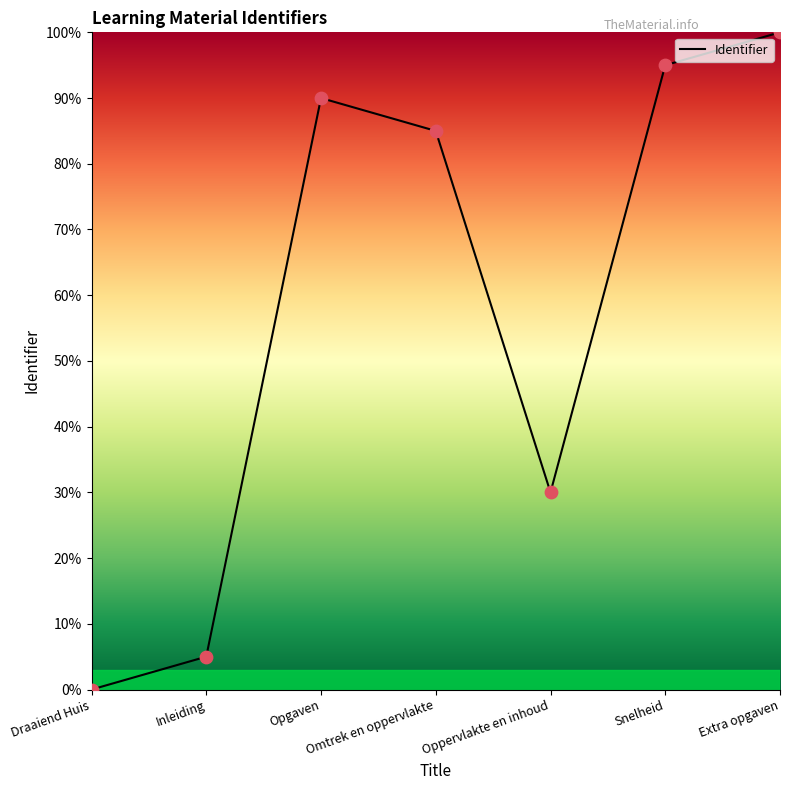

Which has a higher value, Oppervlakte en inhoud or Omtrek en oppervlakte?

Omtrek en oppervlakte